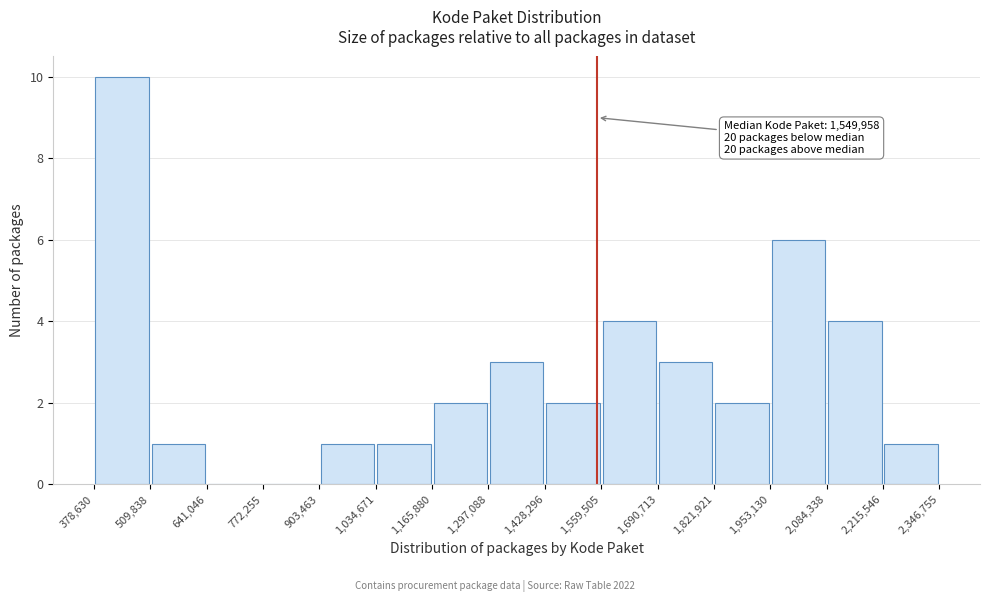

Over which range of the x-axis is the bar tallest?

378,630 to 509,838